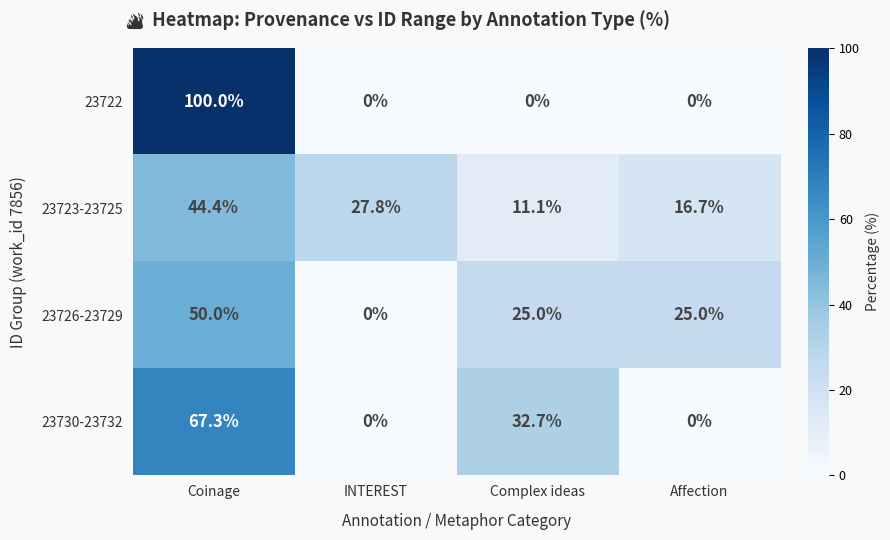

What is the difference between the second highest and second lowest values in the 23730-23732 series?

32.7